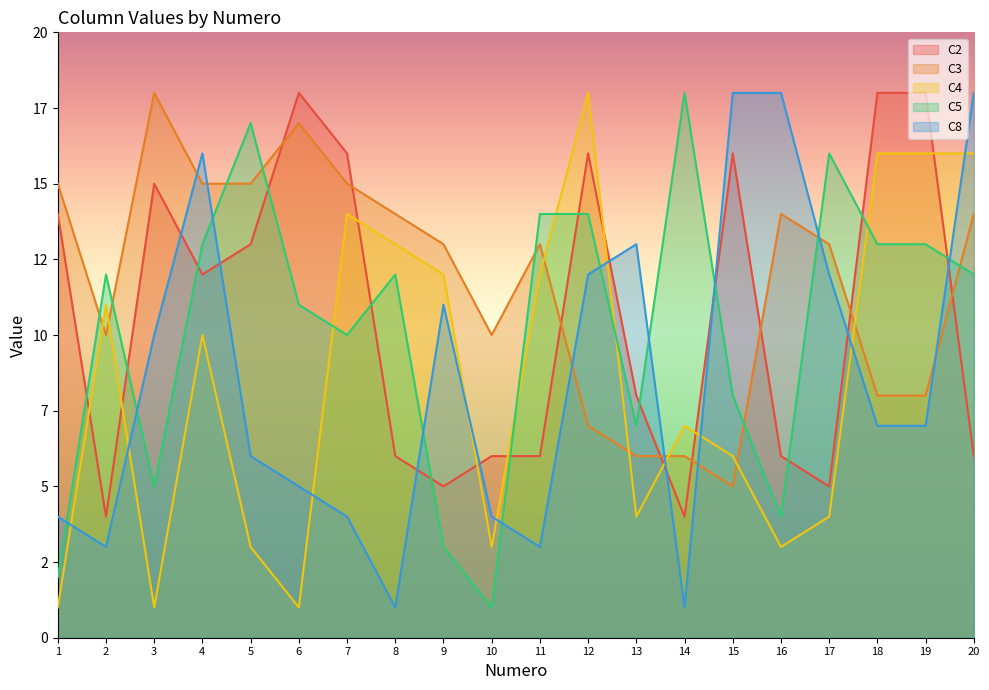

The C3 series shows 12 at 12. True or false?

False